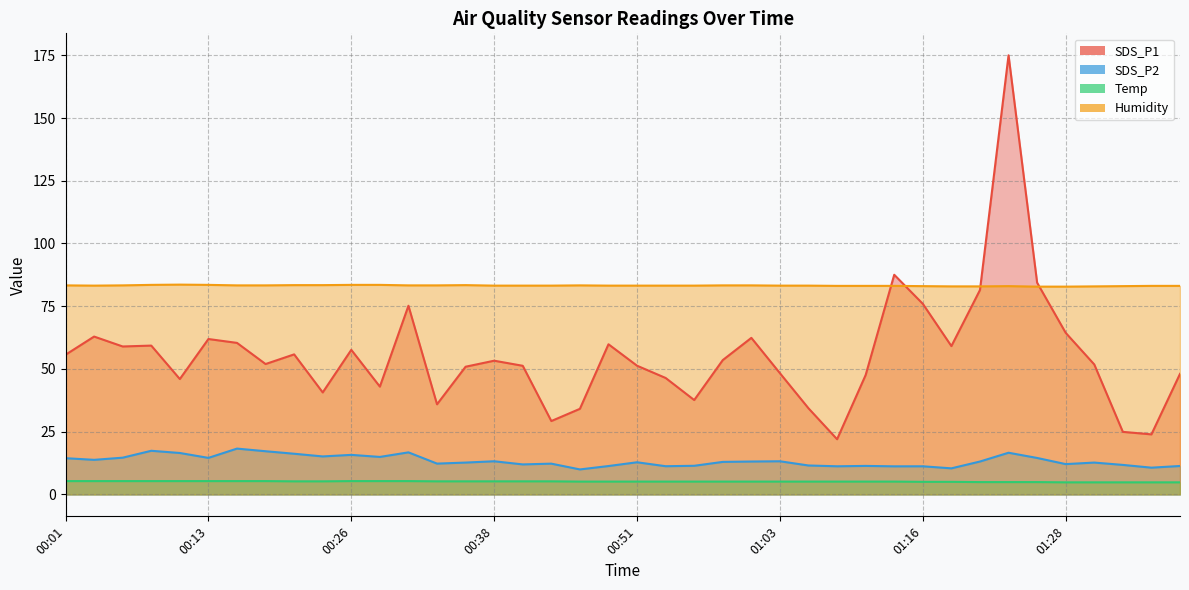

Which series changed the most between 01:01 and 01:16?

SDS_P1